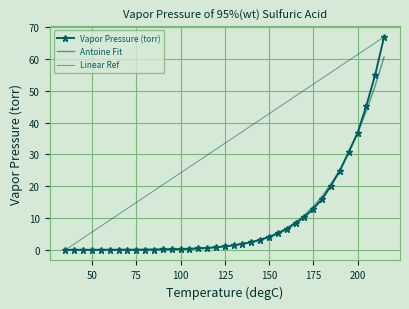

At how many categories does at least one series exceed 38?

16